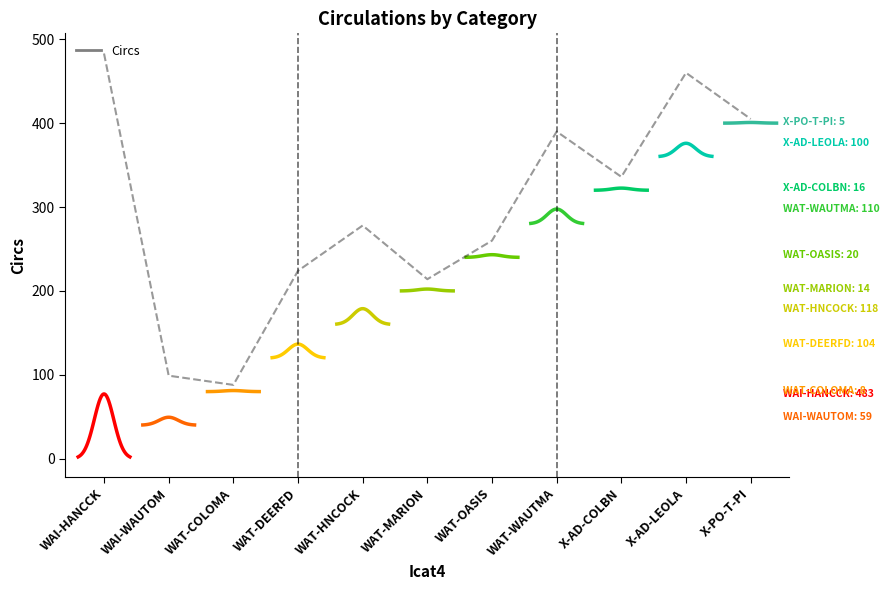

What is the label of the 9th point from the right?

WAT-COLOMA